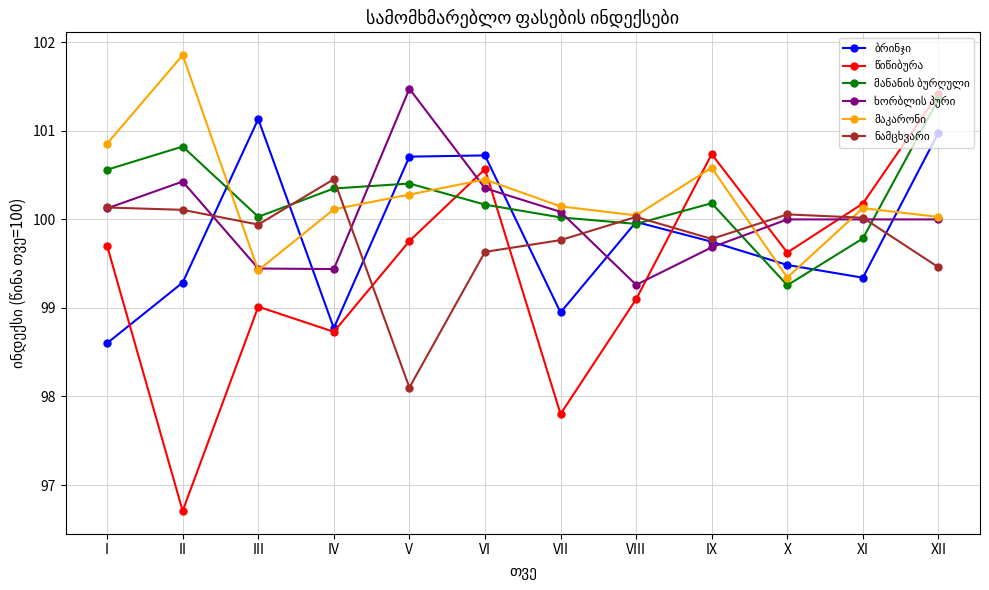

At which category is the sum across all series the highest?

XII